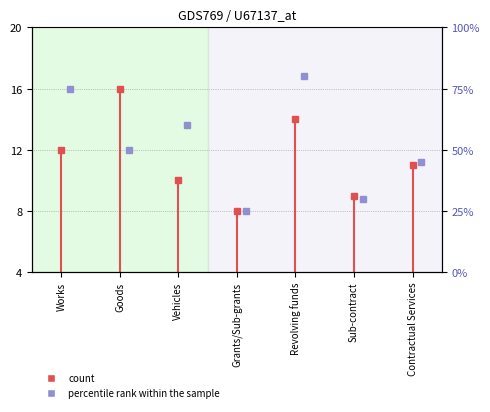

What position from the left is Works?

1